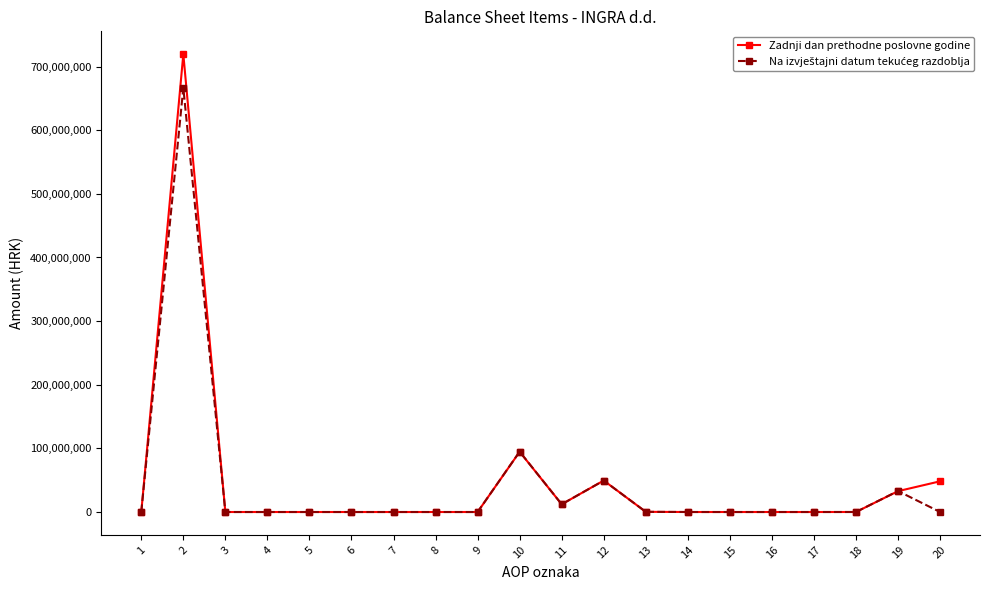

Where is the first local maximum for Zadnji dan prethodne poslovne godine?

2